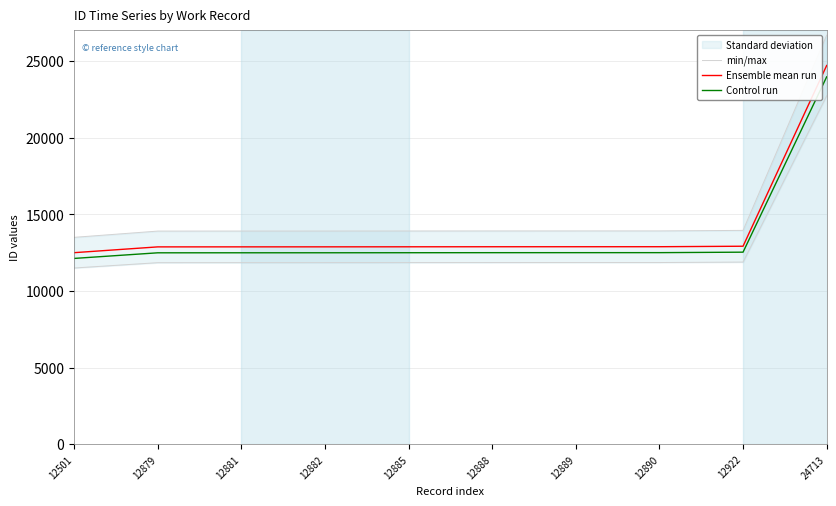

True or false: Ensemble mean run and Control run intersect in this chart.

False